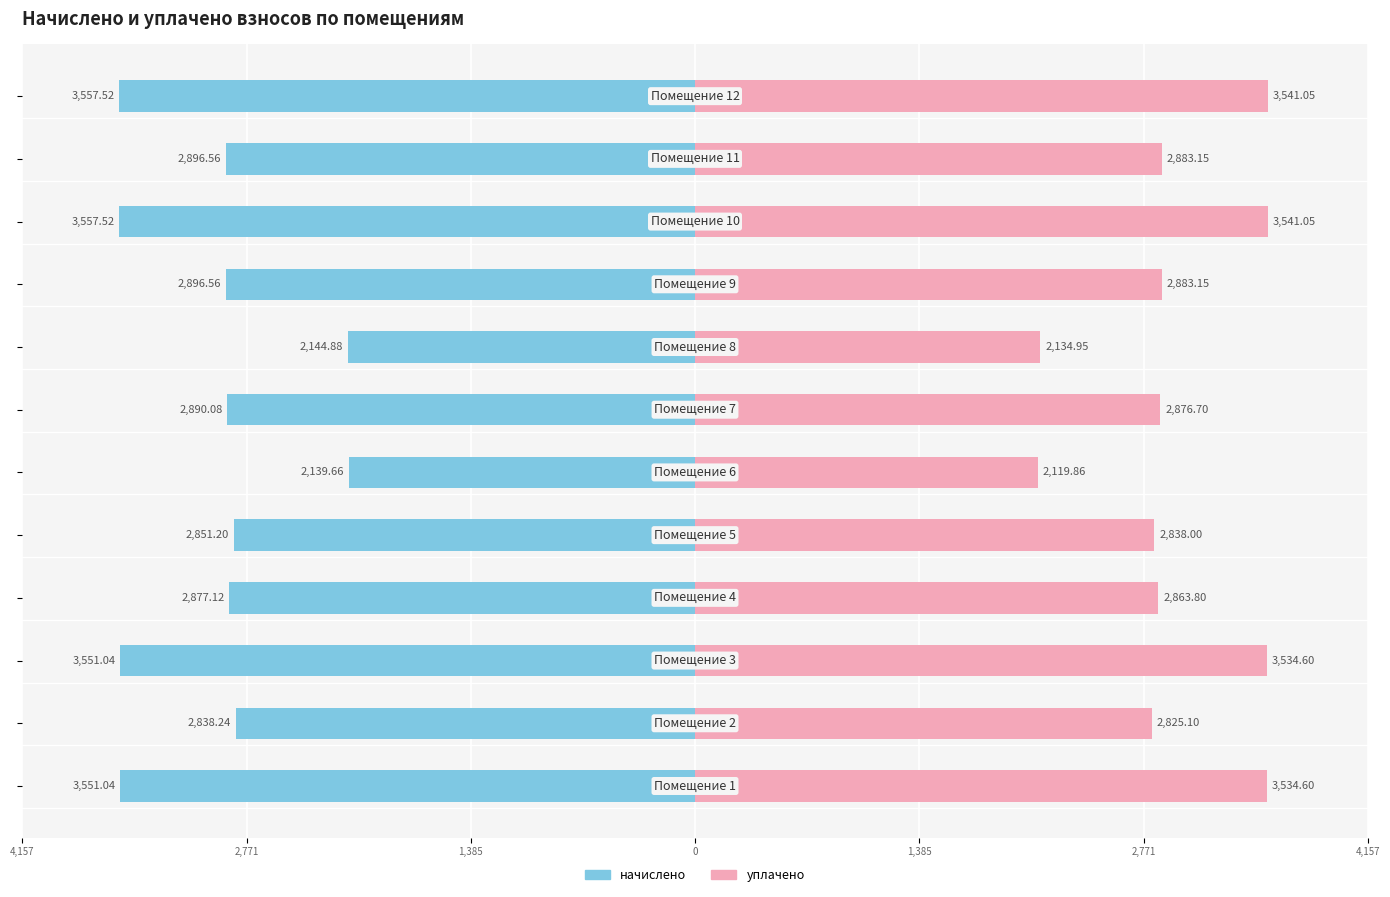

Reading left to right, transcribe all the data shown in this chart.

начислено: -3551.0	-2838.2	-3551.0	-2877.1	-2851.2	-2139.7	-2890.1	-2144.9	-2896.6	-3557.5	-2896.6	-3557.5
уплачено: 3534.6	2825.1	3534.6	2863.8	2838.0	2119.9	2876.7	2134.9	2883.2	3541.1	2883.2	3541.1